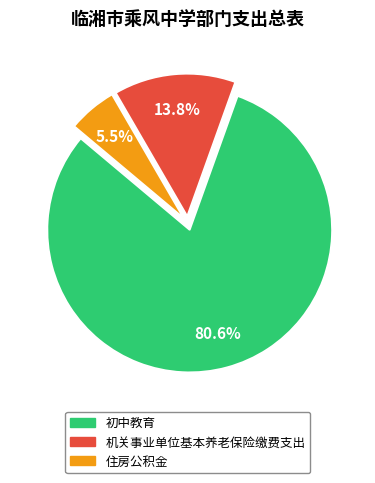

Which category has the smallest portion of the pie?

住房公积金